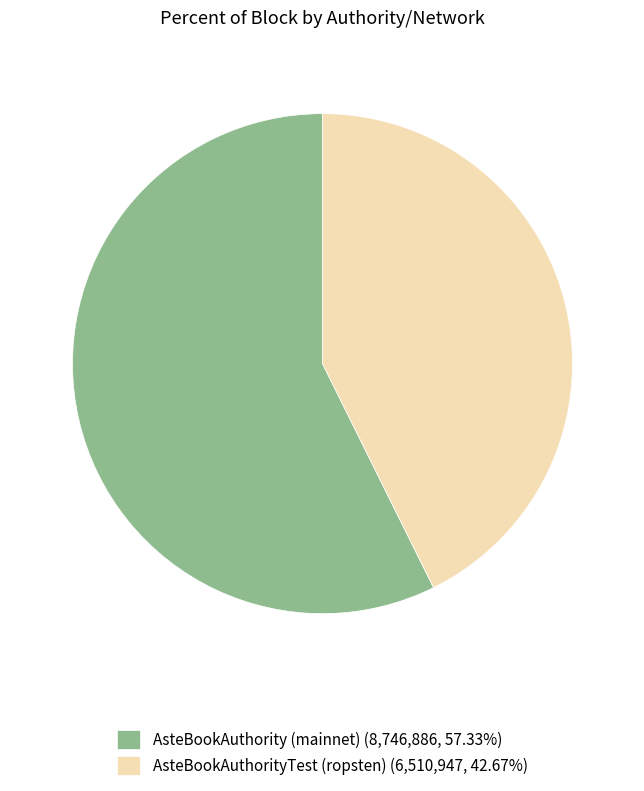

Combined, do AsteBookAuthorityTest (ropsten) (6,510,947, 42.67%) and AsteBookAuthority (mainnet) (8,746,886, 57.33%) account for over 50%?

Yes